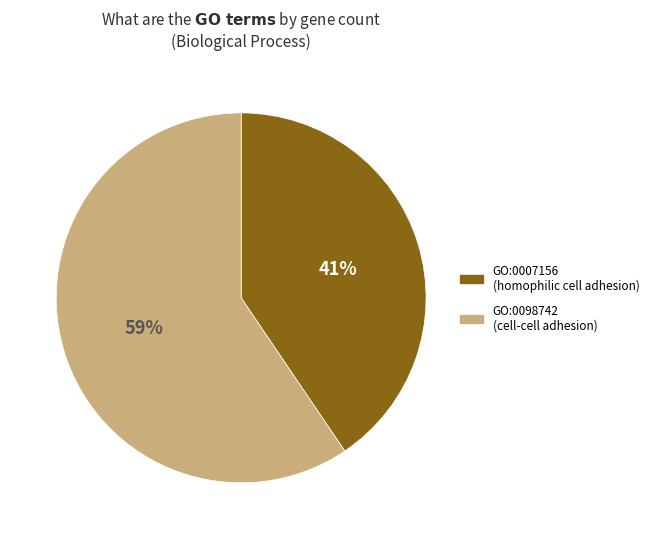

To the nearest percent, what is the average slice percentage?

50%